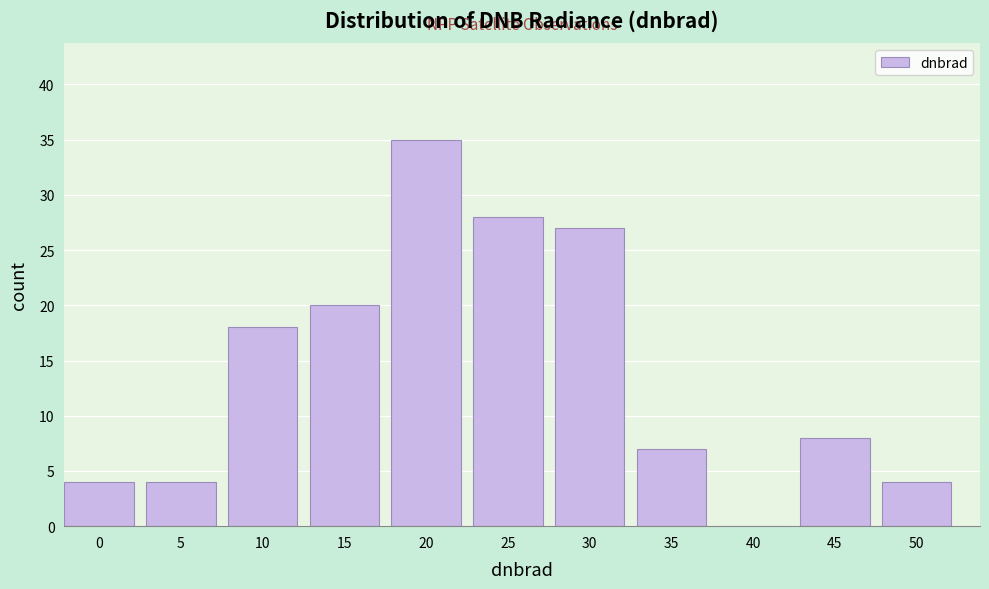

Reading left to right, list all the values displayed in this chart.

0=4	5=4	10=18	15=20	20=35	25=28	30=27	35=7	40=0	45=8	50=4